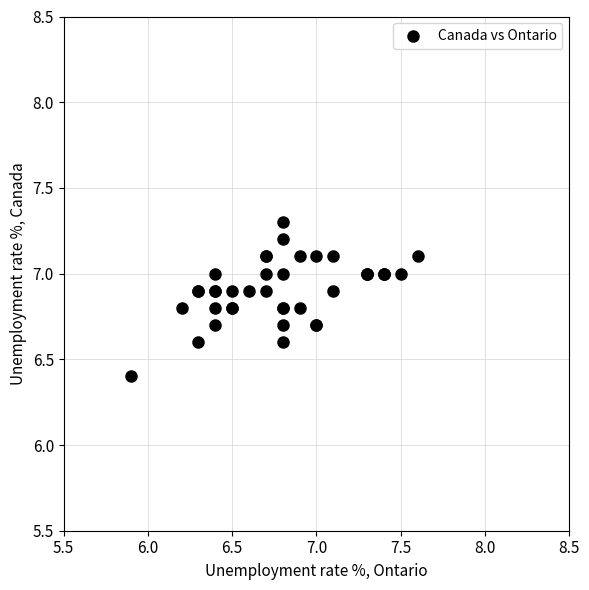

What Y value in the scatter plot is closest to 6?

6.4